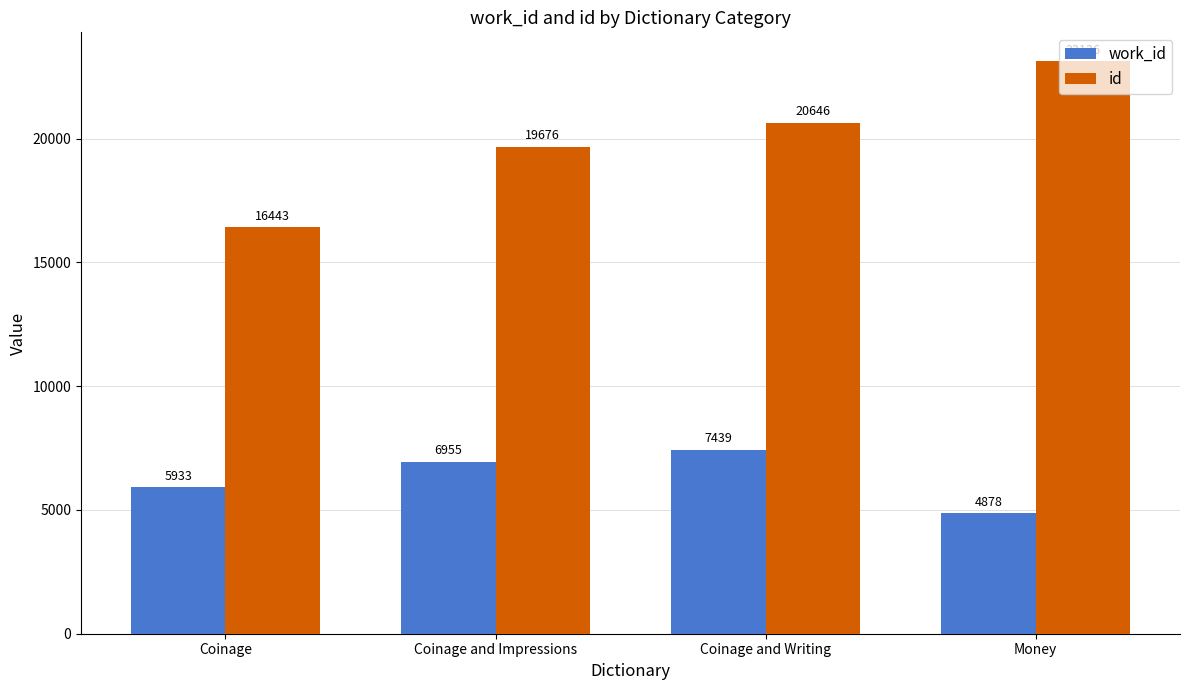

At which label is id closest to 19789?

Coinage and Impressions